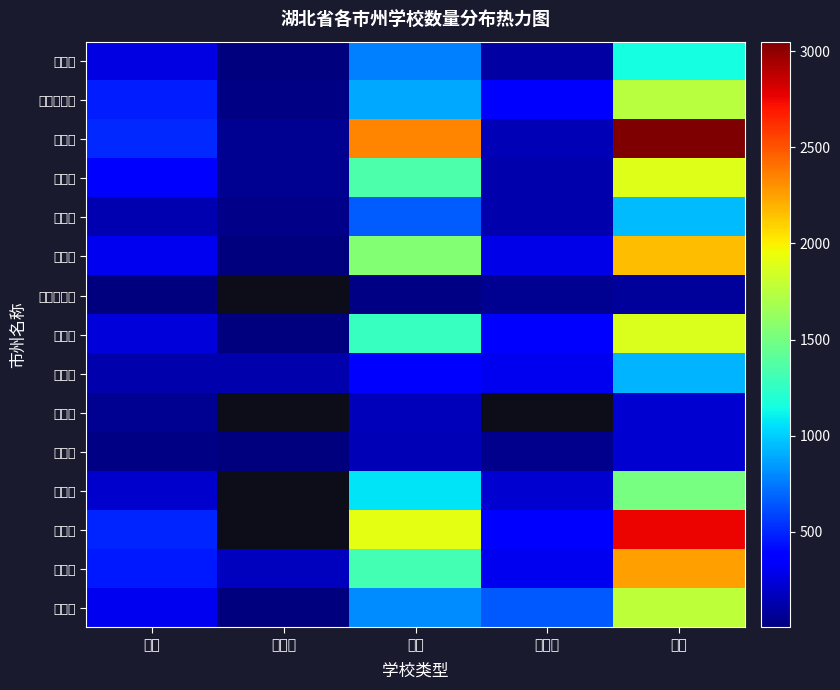

How many data points in 鄂州市 are above 266?

2